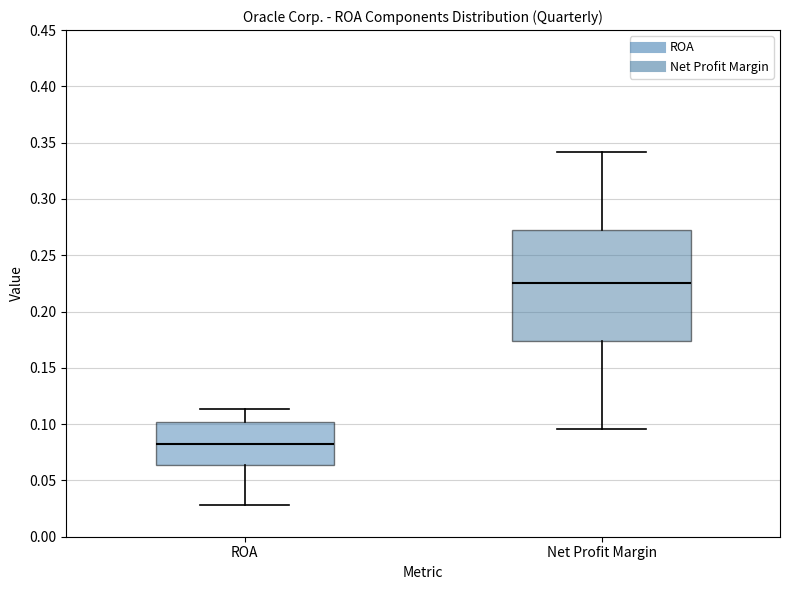

Which box has the lowest median line?

ROA